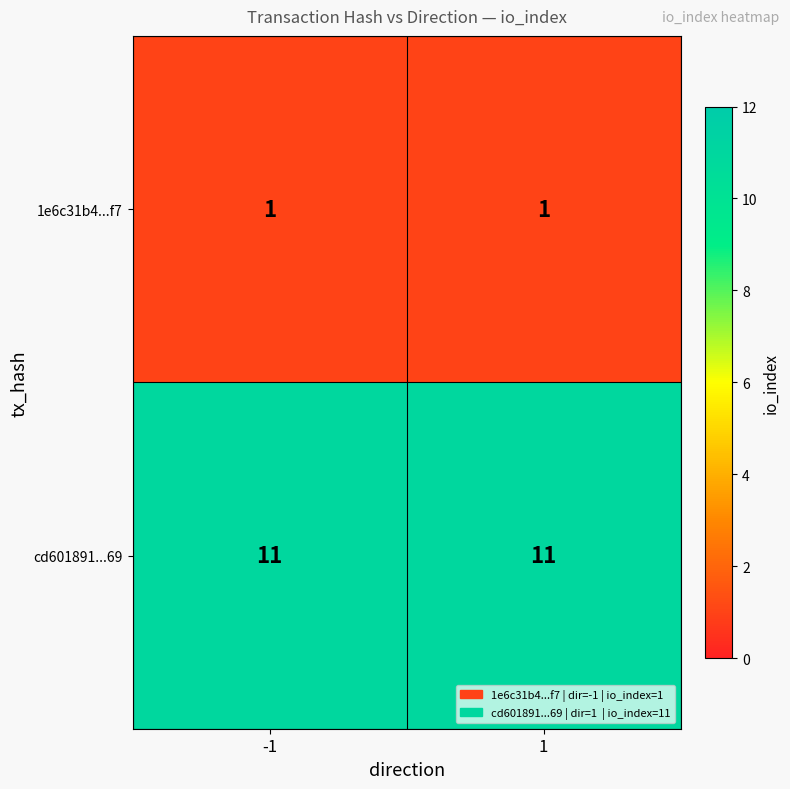

What is the difference between the highest and lowest values at -1?

10